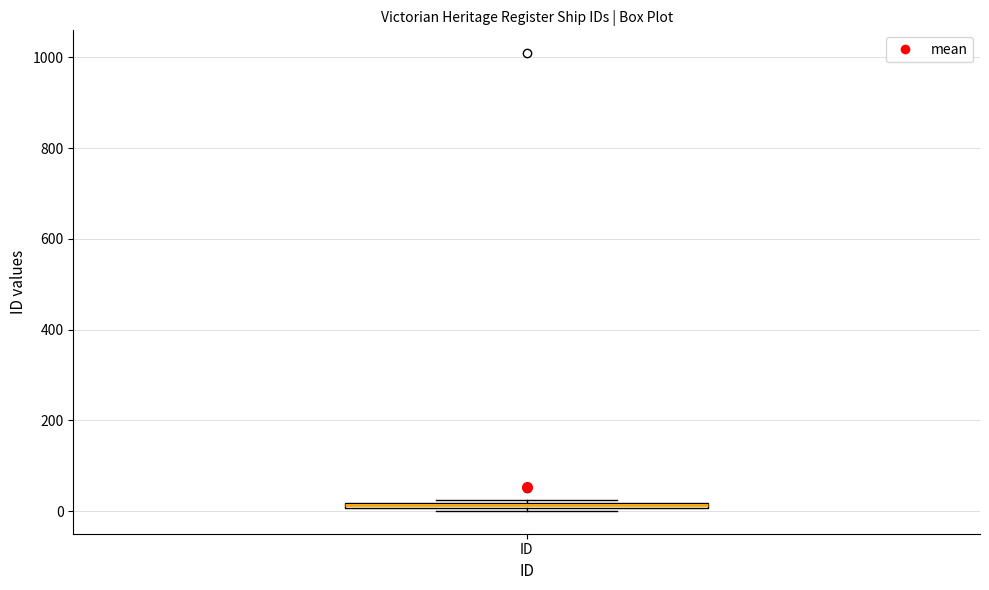

Where is the lower edge of the box for ID on the y-axis? The values are not printed on the chart, so give them approximately, as read against the axis.

0